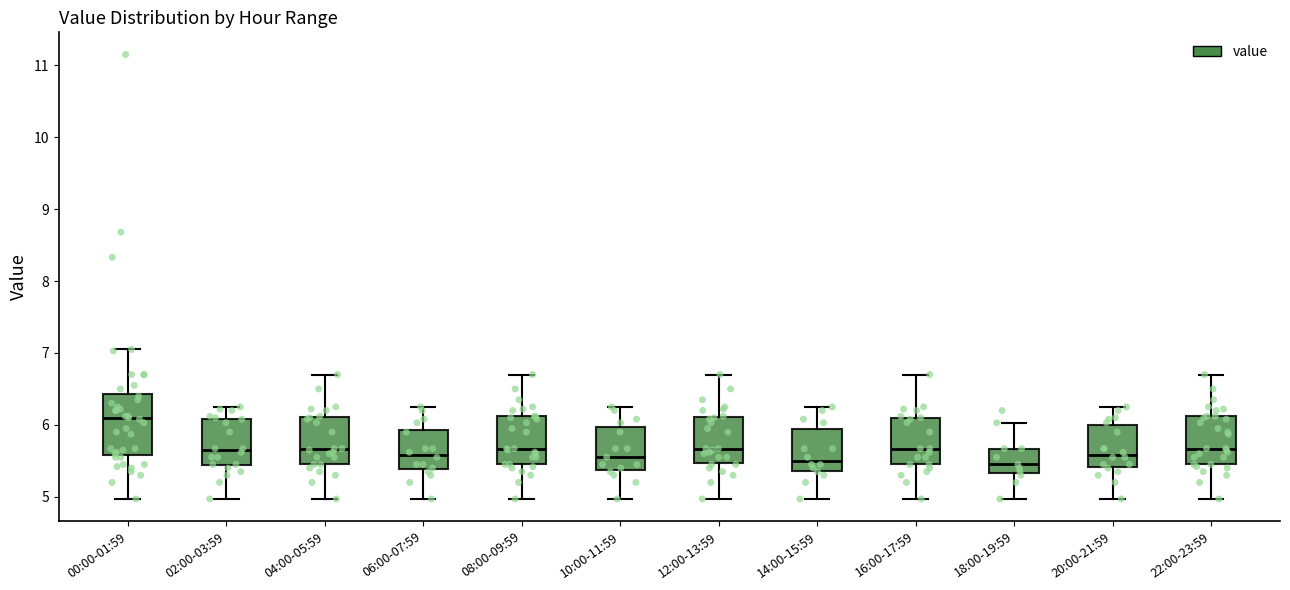

Reading left to right, read every box against the y-axis: the position of its median line, the range the box covers, and the ends of its whiskers. The values are not printed on the chart, so give them approximately, as read against the axis.

00:00-01:59: median 6.1, box 5.6 to 6.4, whiskers 5.0 to 7.1
02:00-03:59: median 5.6, box 5.4 to 6.1, whiskers 5.0 to 6.3
04:00-05:59: median 5.7, box 5.5 to 6.1, whiskers 5.0 to 6.7
06:00-07:59: median 5.6, box 5.4 to 5.9, whiskers 5.0 to 6.3
08:00-09:59: median 5.7, box 5.5 to 6.1, whiskers 5.0 to 6.7
10:00-11:59: median 5.6, box 5.4 to 6.0, whiskers 5.0 to 6.3
12:00-13:59: median 5.7, box 5.5 to 6.1, whiskers 5.0 to 6.7
14:00-15:59: median 5.5, box 5.4 to 5.9, whiskers 5.0 to 6.3
16:00-17:59: median 5.7, box 5.5 to 6.1, whiskers 5.0 to 6.7
18:00-19:59: median 5.5, box 5.3 to 5.7, whiskers 5.0 to 6.0
20:00-21:59: median 5.6, box 5.4 to 6.0, whiskers 5.0 to 6.3
22:00-23:59: median 5.7, box 5.5 to 6.1, whiskers 5.0 to 6.7